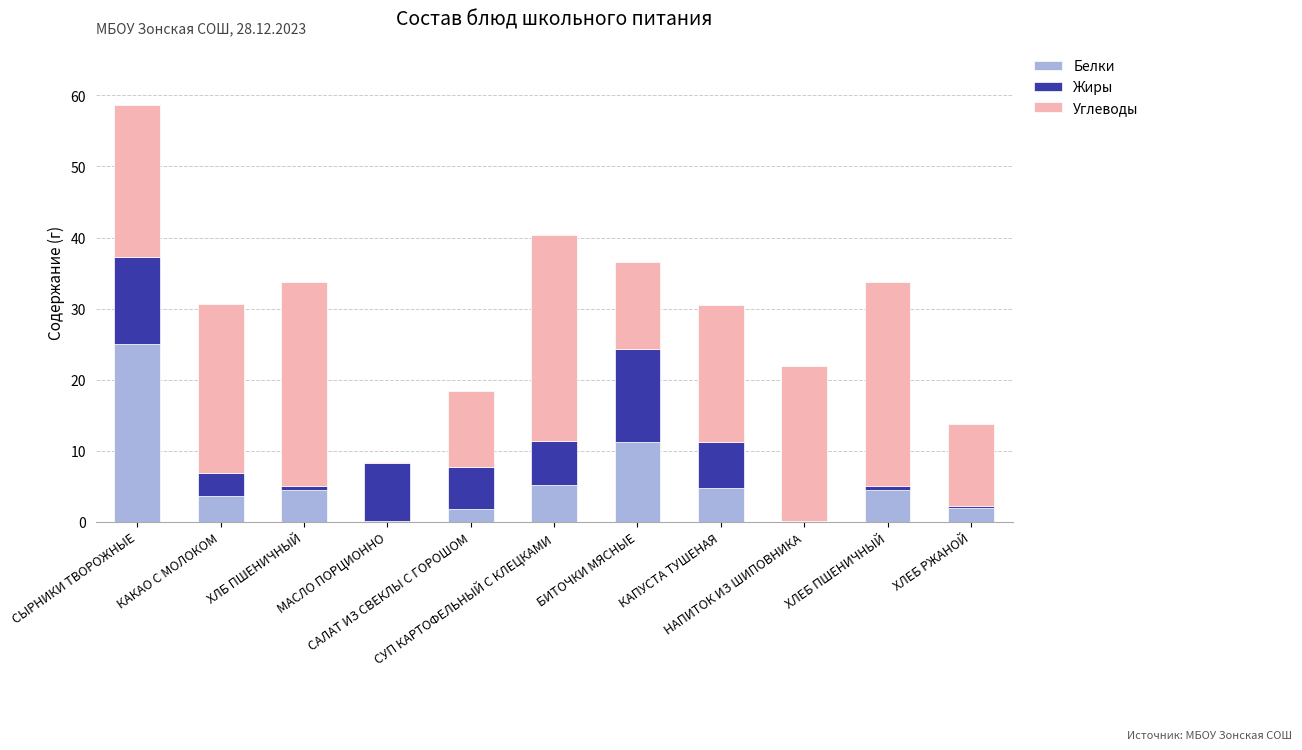

What is the sum of all Белки values?

62.9